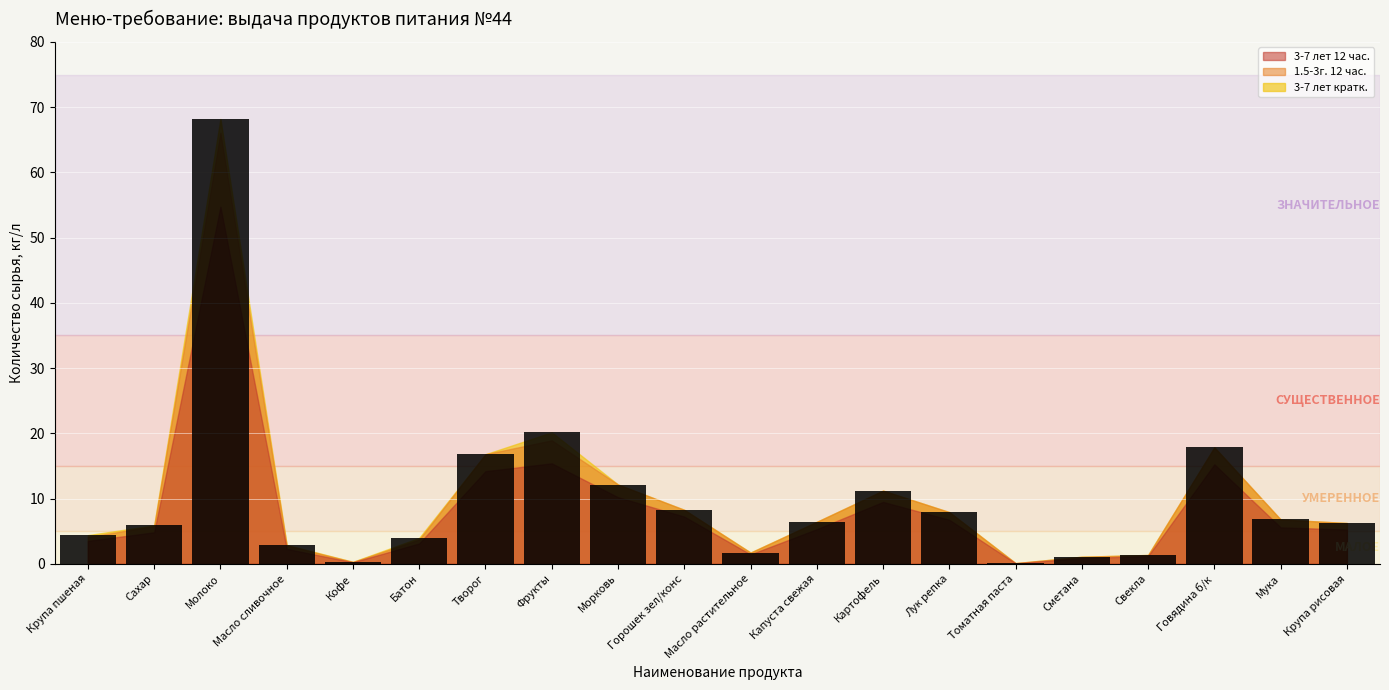

What is the approximate value at Батон?

4.0